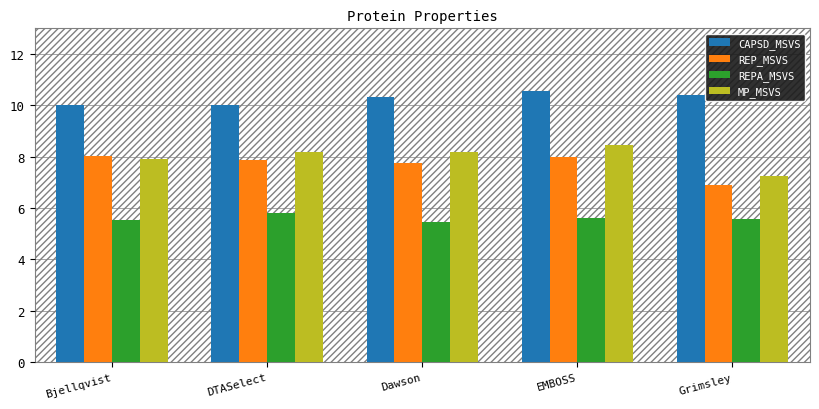

Count the number of categories in the chart.

5